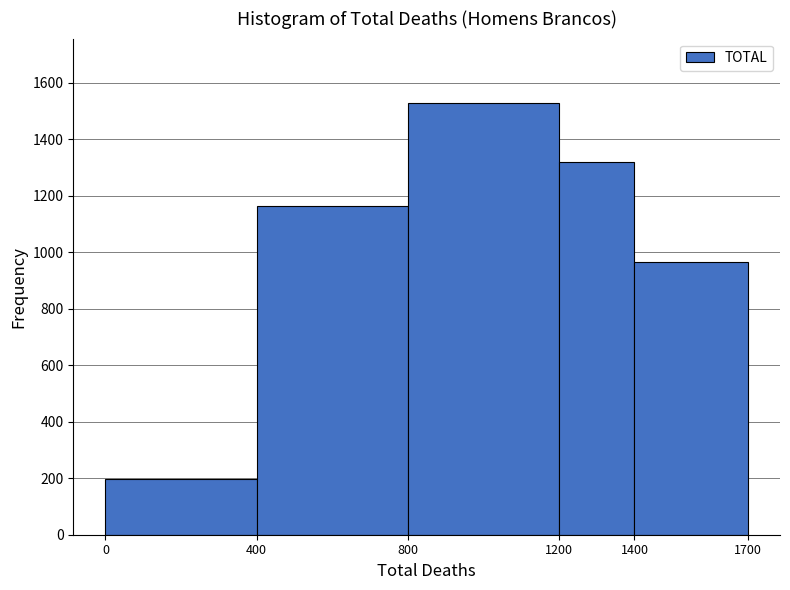

What is the height of the bar covering 400 to 800 on the x-axis? The values are not printed on the chart, so give them approximately, as read against the axis.

1160